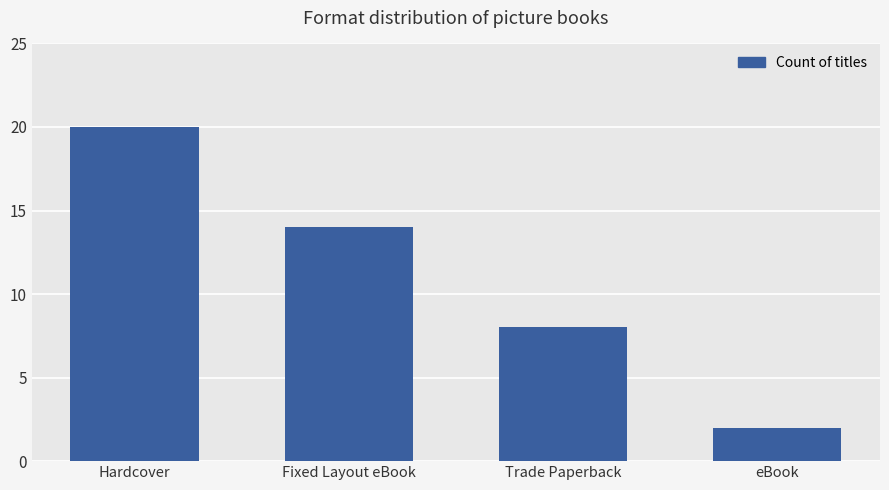

What is the label of the 3rd bar from the right?

Fixed Layout eBook